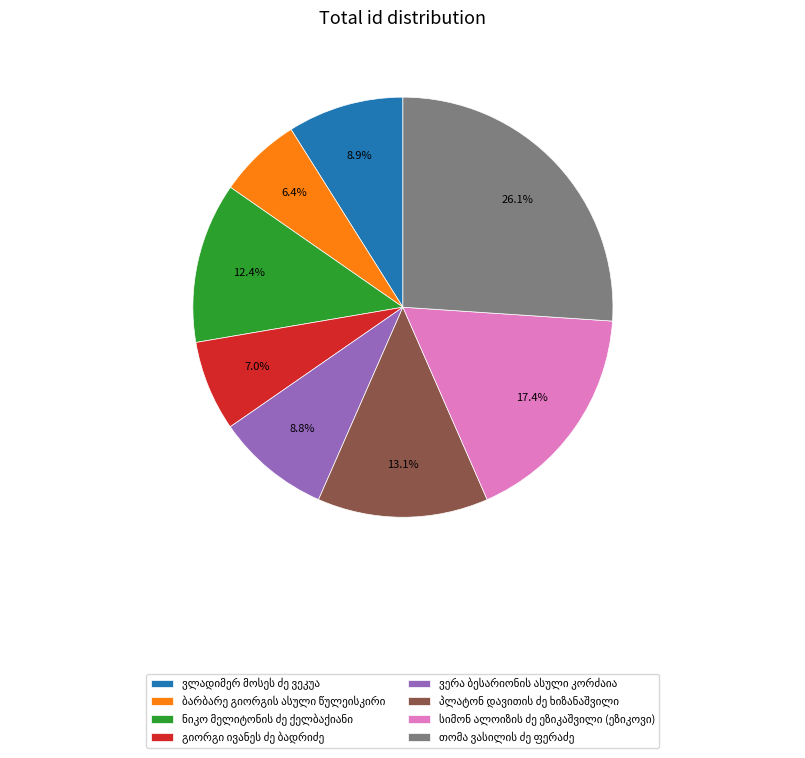

How many slices are in this pie chart?

8